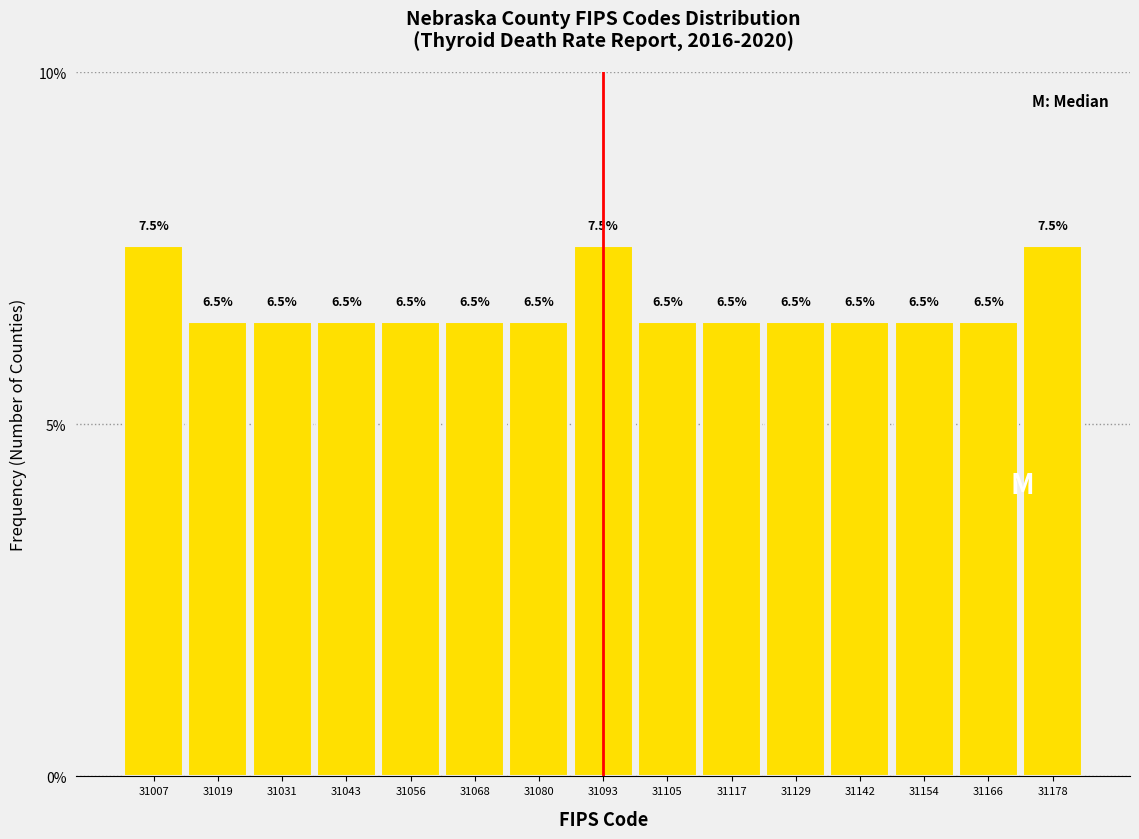

Reading left to right, list every bar in this chart as the range it spans on the x-axis followed by its height. The bar edges are not printed on the chart, so give them approximately, as read against the axis.

31002 to 31014: 7.5
31014 to 31026: 6.5
31026 to 31038: 6.5
31038 to 31050: 6.5
31050 to 31062: 6.5
31062 to 31074: 6.5
31074 to 31086: 6.5
31086 to 31100: 7.5
31100 to 31112: 6.5
31112 to 31124: 6.5
31124 to 31136: 6.5
31136 to 31148: 6.5
31148 to 31160: 6.5
31160 to 31172: 6.5
31172 to 31186: 7.5